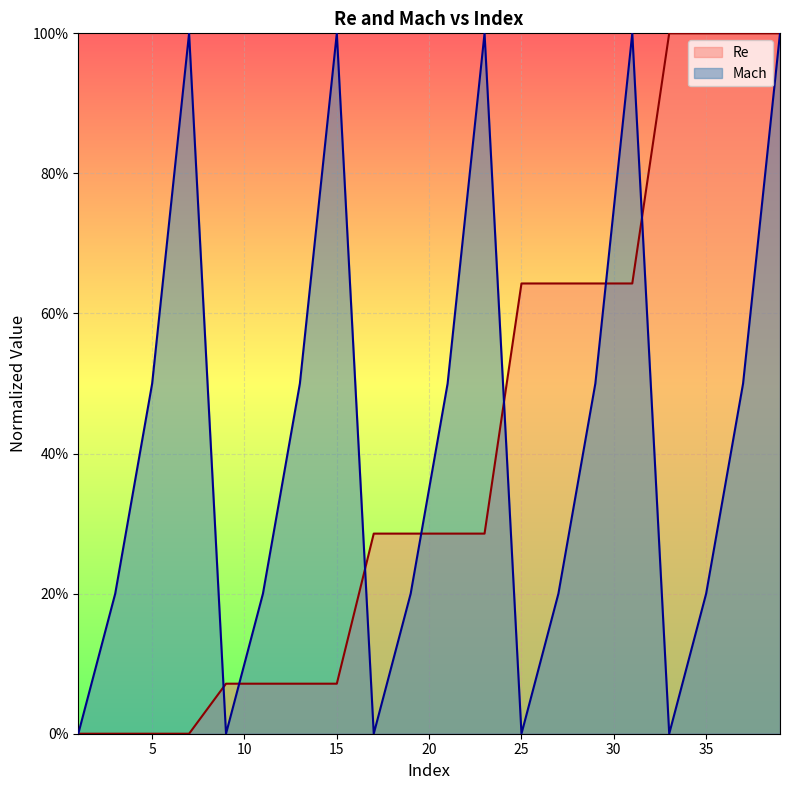

What are all the series names shown in the legend?

Re, Mach